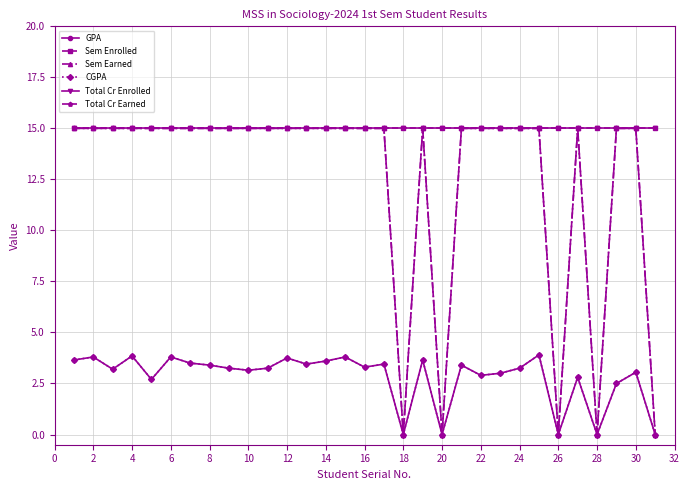

Which series has the largest total across all categories?

Sem Enrolled